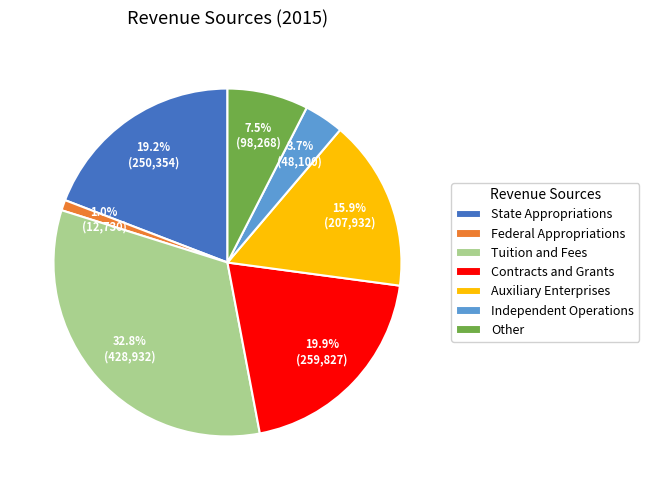

What is the smallest slice in the pie chart?

Federal Appropriations